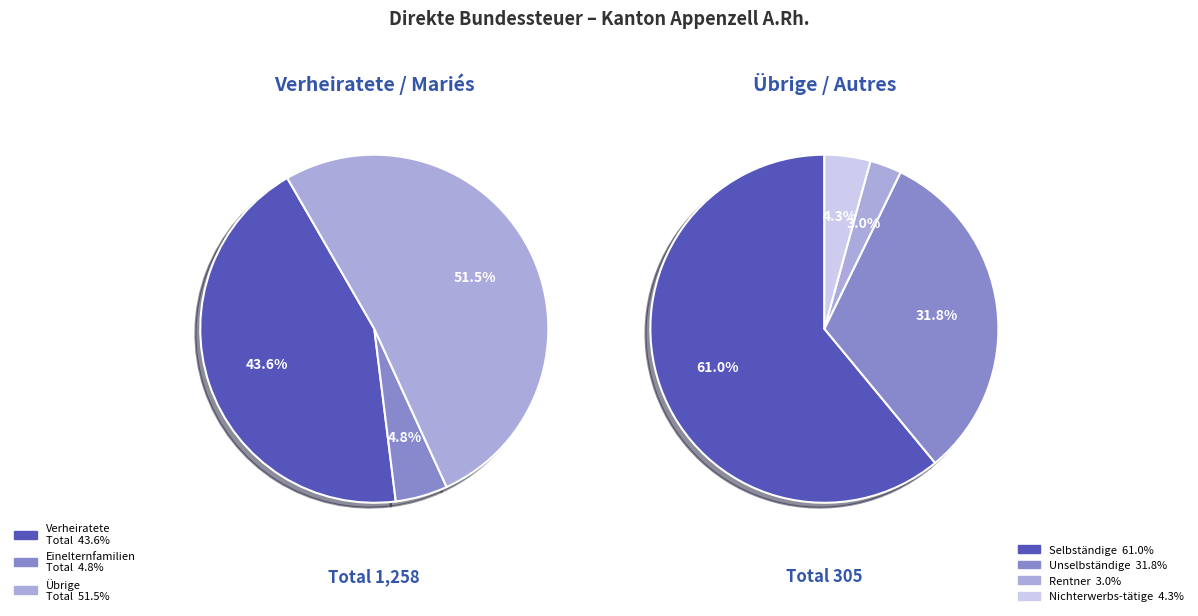

Is 29.9-35.8 the majority of the pie?

No